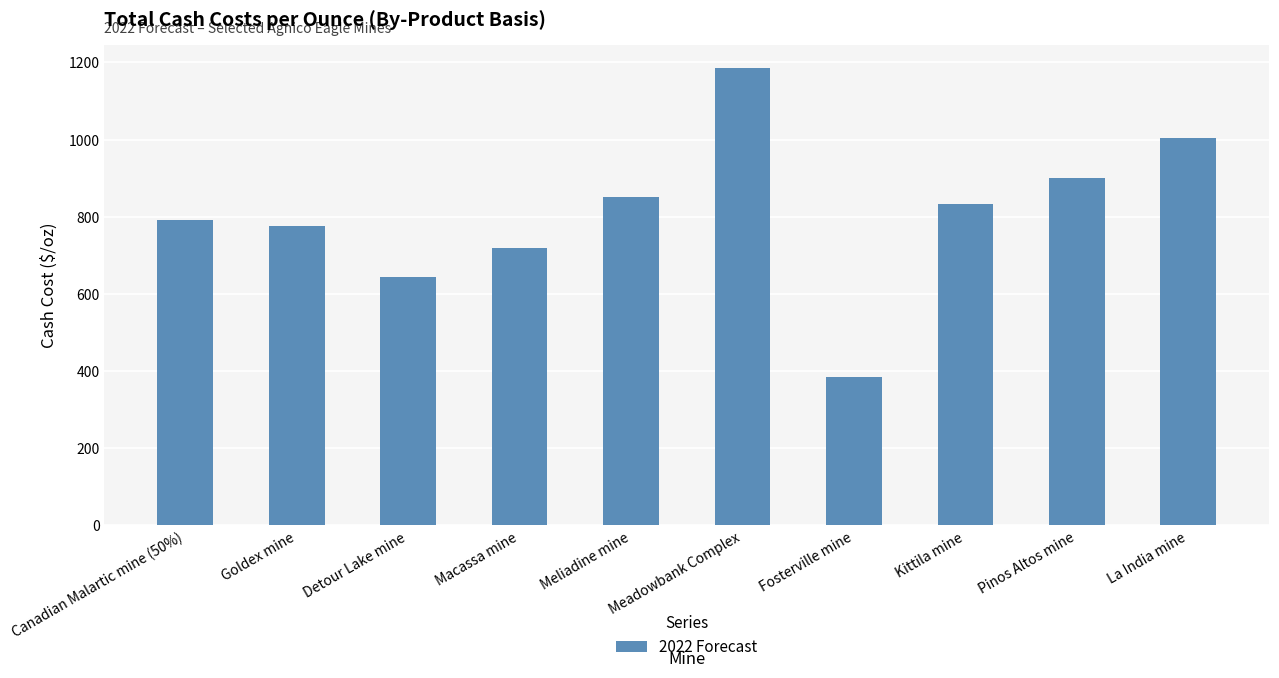

Rank the categories by value from highest to lowest.

Meadowbank Complex, La India mine, Pinos Altos mine, Meliadine mine, Kittila mine, Canadian Malartic mine (50%), Goldex mine, Macassa mine, Detour Lake mine, Fosterville mine